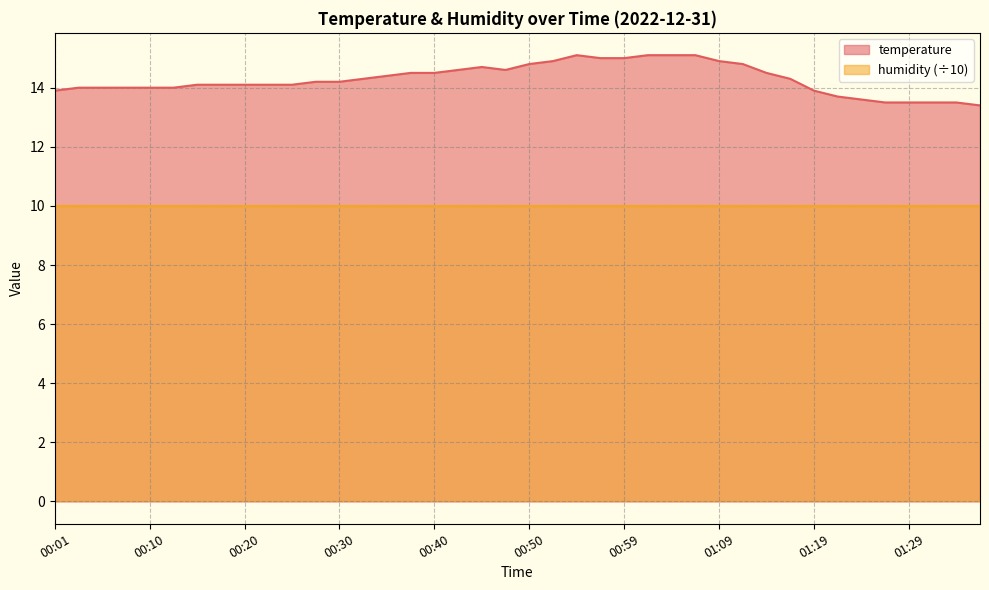

Rank the categories by value from lowest to highest.

01:36, 01:26, 01:29, 01:31, 01:34, 01:24, 01:21, 00:01, 01:19, 00:03, 00:05, 00:08, 00:10, 00:13, 00:15, 00:18, 00:20, 00:23, 00:25, 00:28, 00:30, 00:33, 01:16, 00:35, 00:37, 00:40, 01:14, 00:42, 00:47, 00:45, 00:50, 01:12, 00:52, 01:09, 00:57, 00:59, 00:55, 01:02, 01:04, 01:07